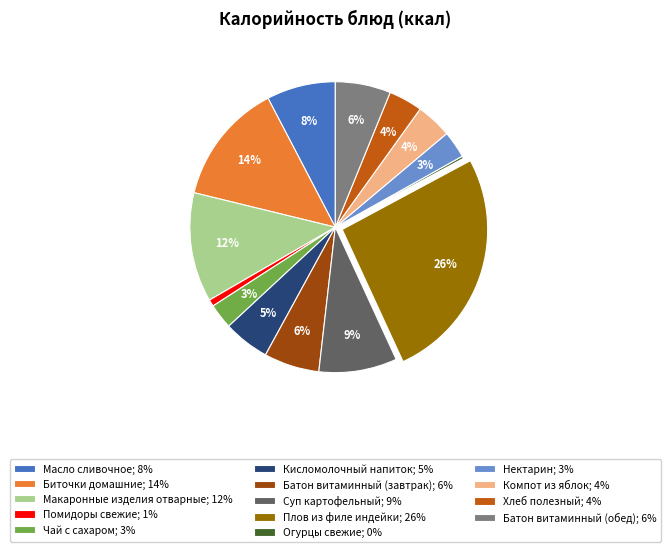

Which has a higher value, Суп картофельный; 9% or Чай с сахаром; 3%?

Суп картофельный; 9%